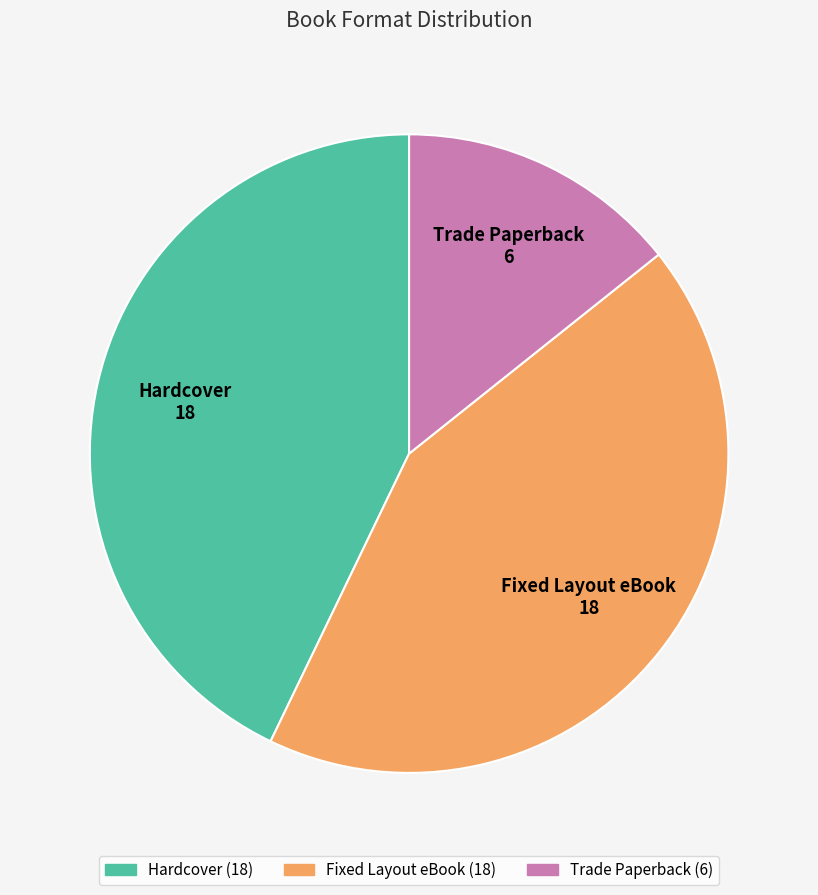

Which slice is the smallest?

Trade Paperback